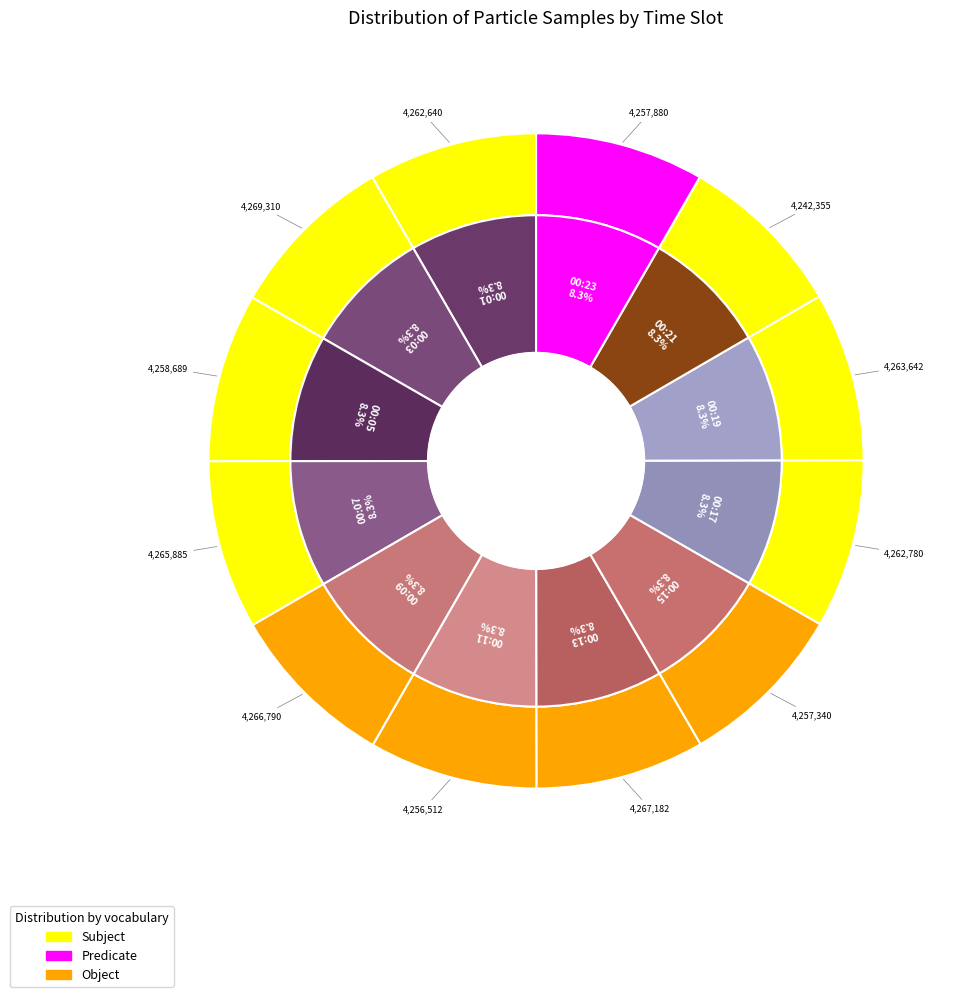

What is the largest slice in the pie chart?

00:03